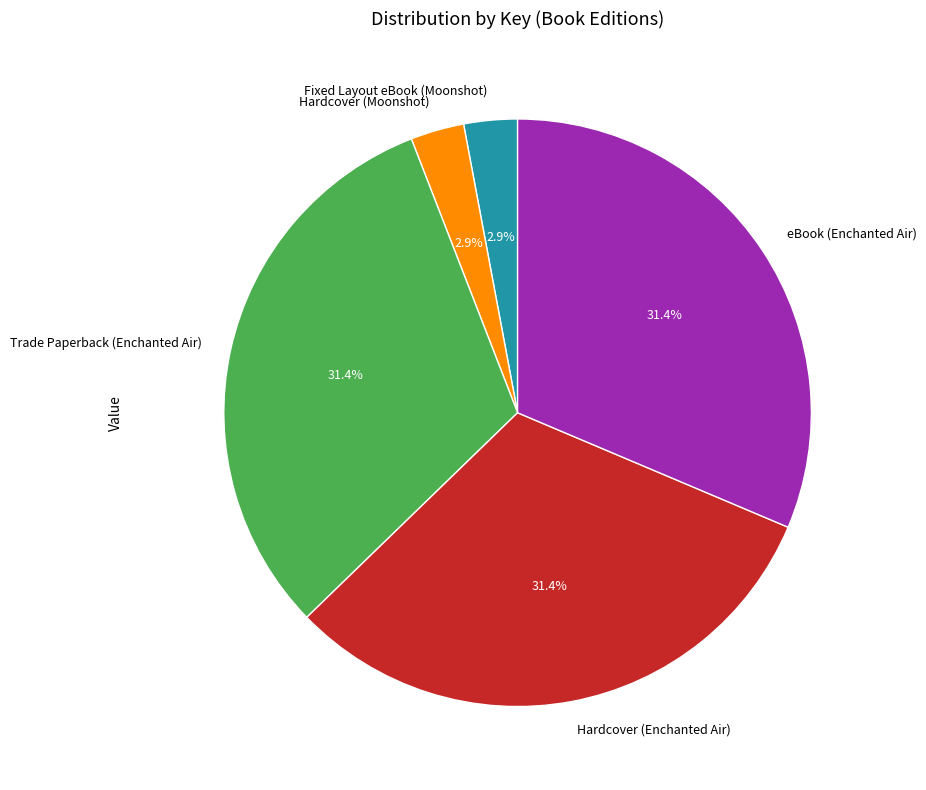

How many segments does this pie chart have?

5